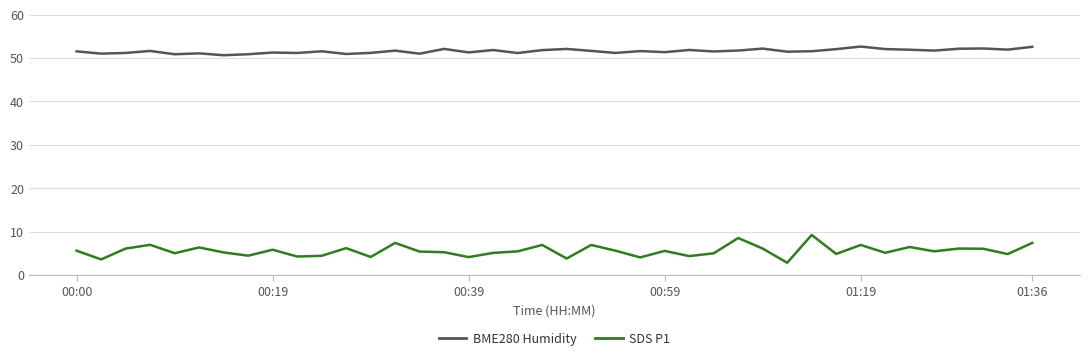

What is the lowest value of the SDS P1 series?

2.8